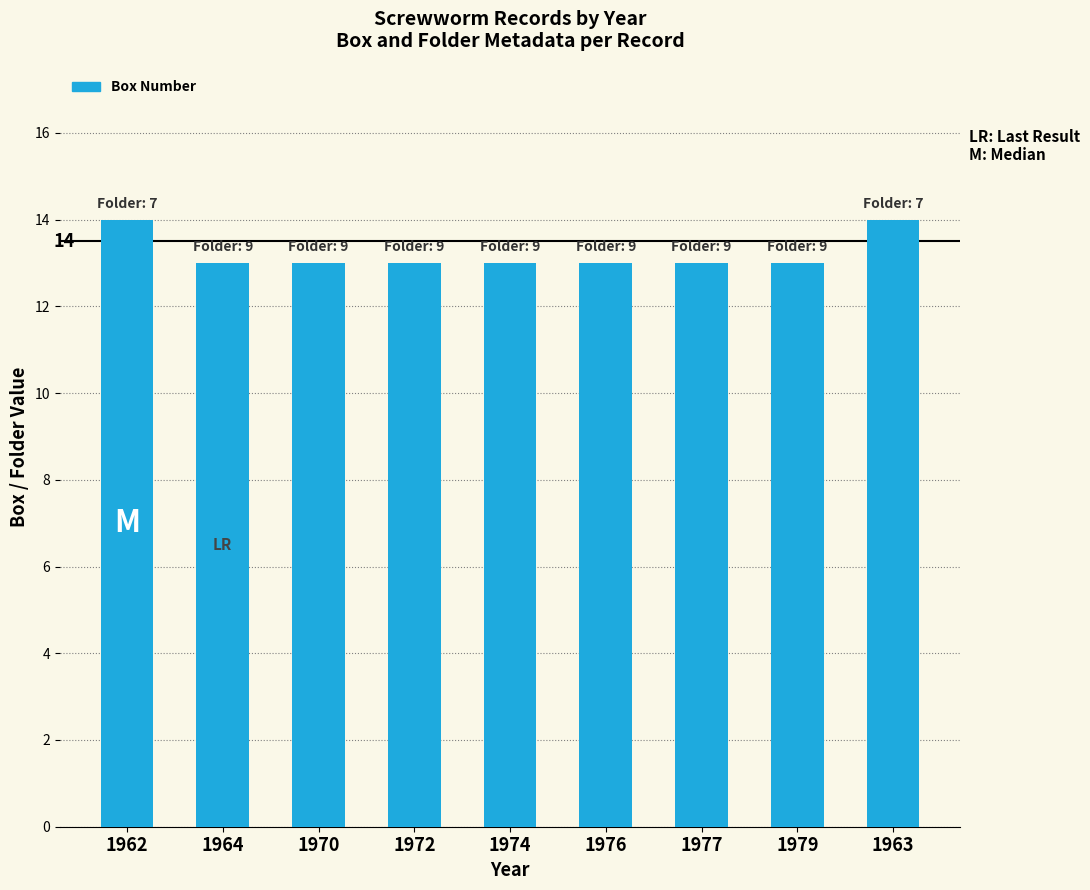

How many values are between 13 and 14?

9